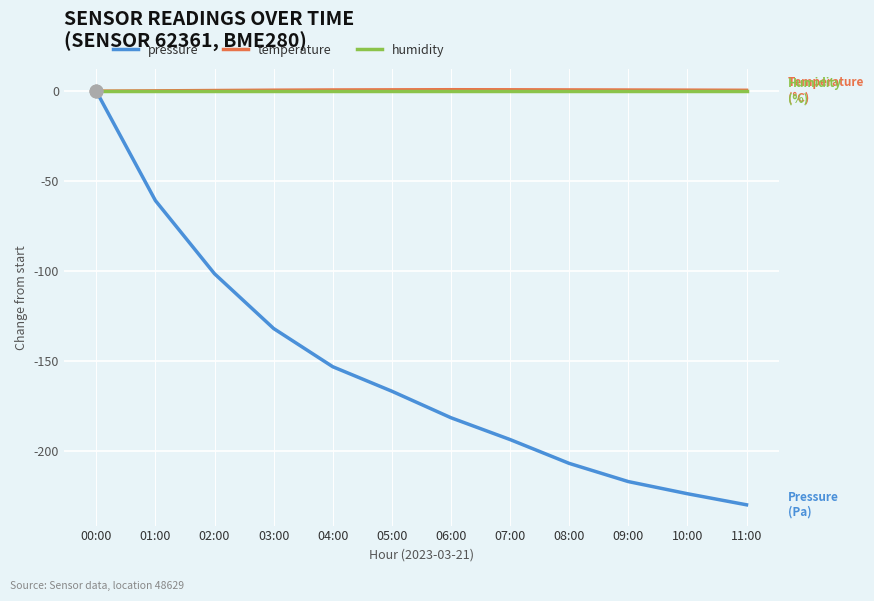

Is the value of pressure at 05:00 greater than the value of temperature at 00:00?

No